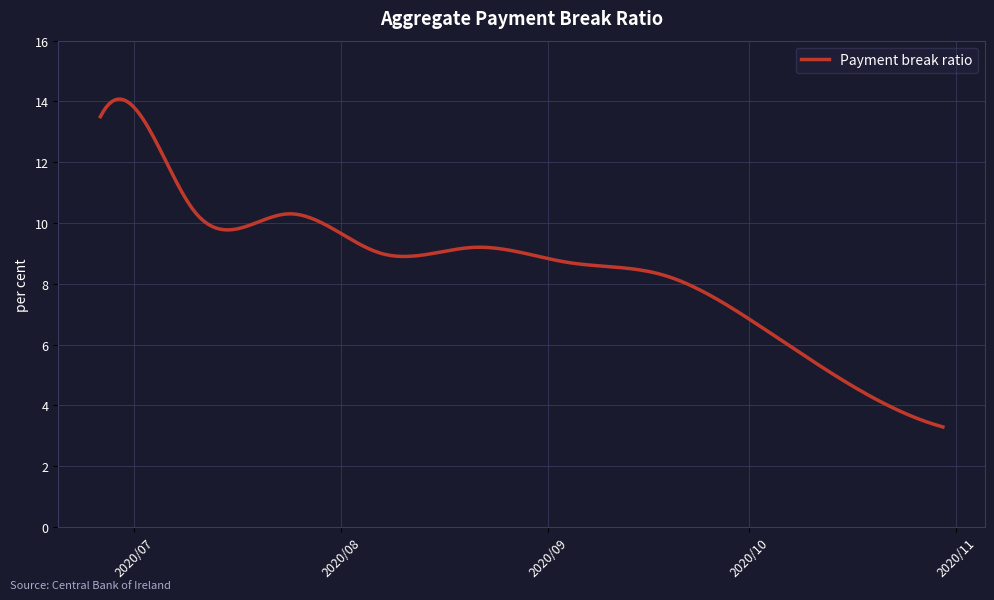

What is the difference between the maximum and minimum values?

10.8